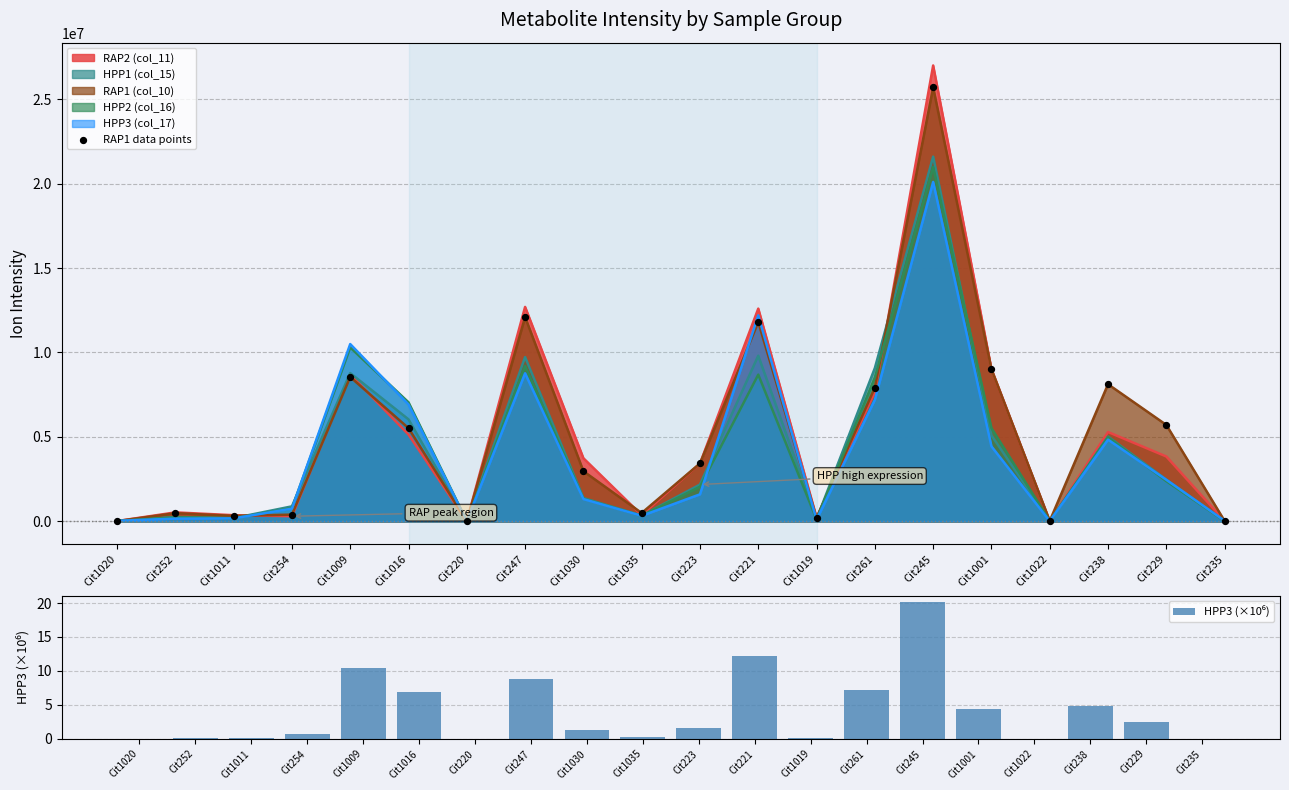

At how many categories does at least one series exceed 7973369?

6